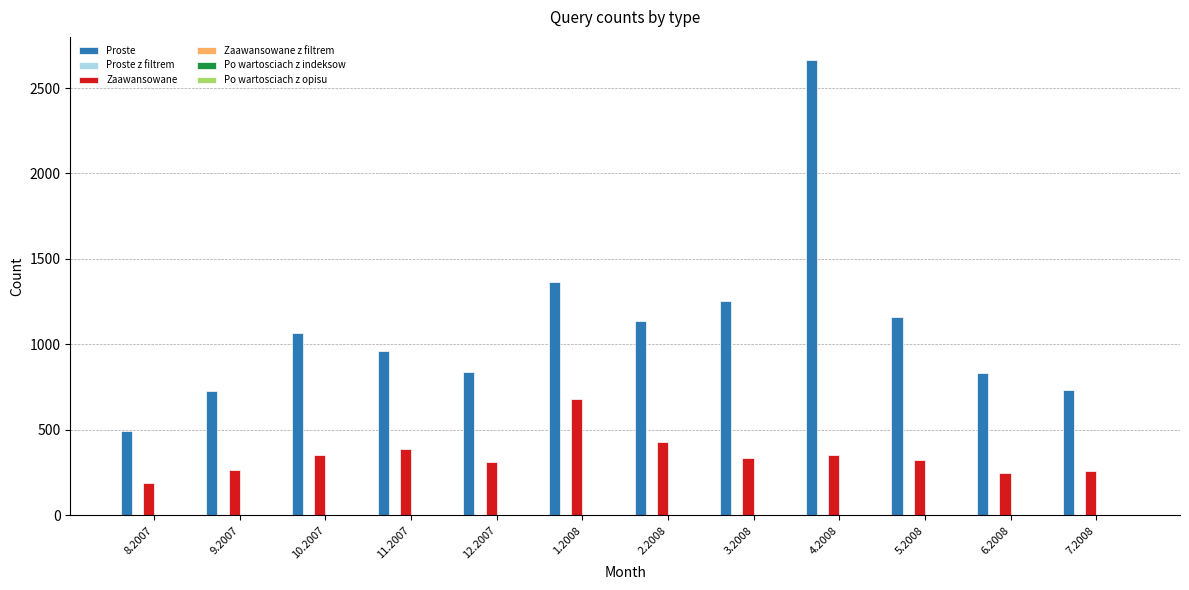

At which label is Proste closest to 1579?

1.2008